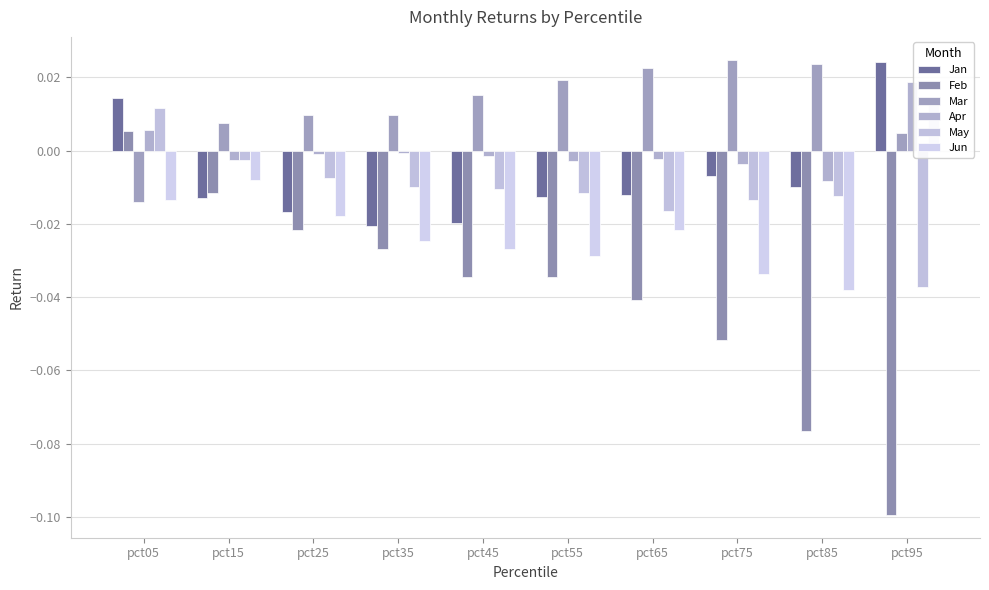

How many bars are there in total?

60